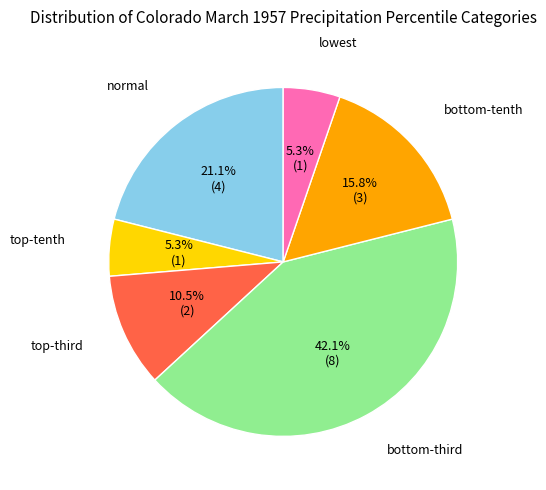

Is there a majority slice in this chart?

No